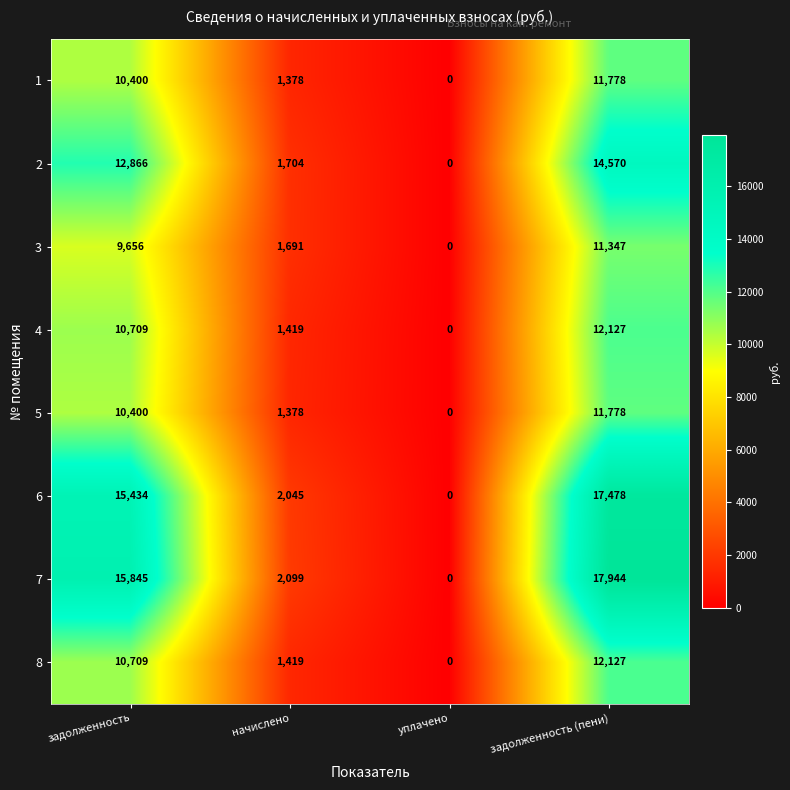

At which label is 4 closest to 6063?

начислено